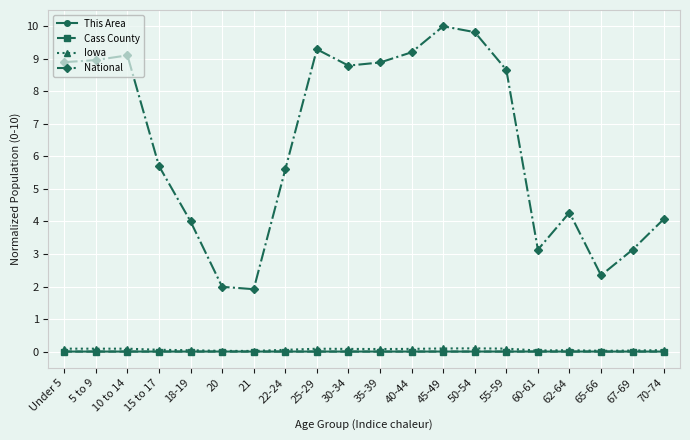

Which series has the widest spread of values?

National